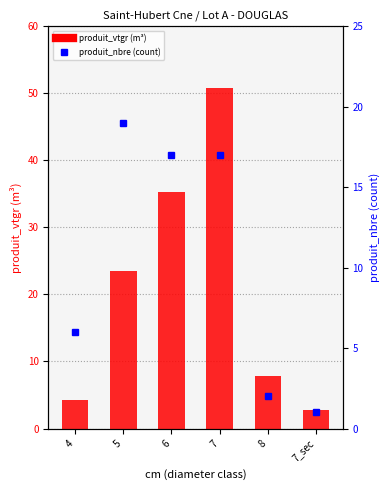

Does the chart contain stacked bars?

No